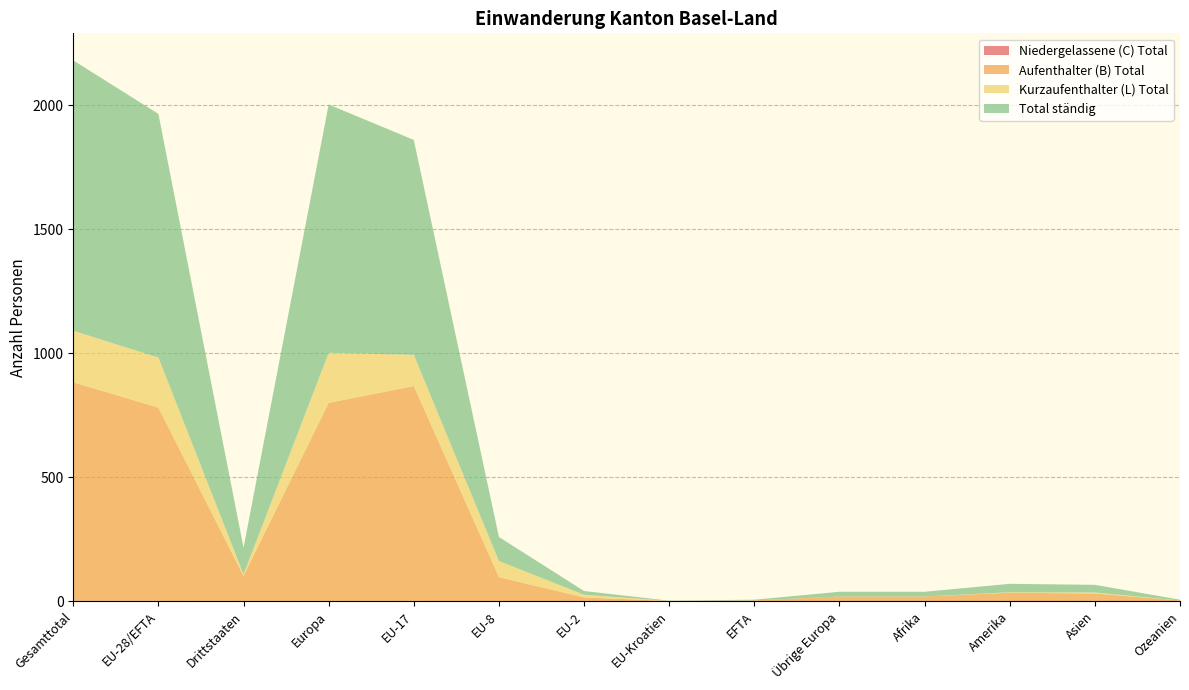

Reading right to left, transcribe all the data shown in this chart.

Aufenthalter (B) Total: Ozeanien=3	Asien=31	Amerika=34	Afrika=19	Übrige Europa=19	EFTA=3	EU-Kroatien=1	EU-2=15	EU-8=97	EU-17=867	Europa=799	Drittstaaten=101	EU-28/EFTA=780	Gesamttotal=881
Kurzaufenthalter (L) Total: Ozeanien=0	Asien=4	Amerika=2	Afrika=0	Übrige Europa=0	EFTA=0	EU-Kroatien=0	EU-2=11	EU-8=65	EU-17=126	Europa=202	Drittstaaten=6	EU-28/EFTA=202	Gesamttotal=208
Niedergelassene (C) Total: Ozeanien=0	Asien=0	Amerika=0	Afrika=0	Übrige Europa=0	EFTA=0	EU-Kroatien=0	EU-2=0	EU-8=0	EU-17=1	Europa=1	Drittstaaten=1	EU-28/EFTA=1	Gesamttotal=2
Total ständig: Ozeanien=3	Asien=31	Amerika=34	Afrika=19	Übrige Europa=19	EFTA=3	EU-Kroatien=1	EU-2=15	EU-8=97	EU-17=867	Europa=1002	Drittstaaten=108	EU-28/EFTA=983	Gesamttotal=1091